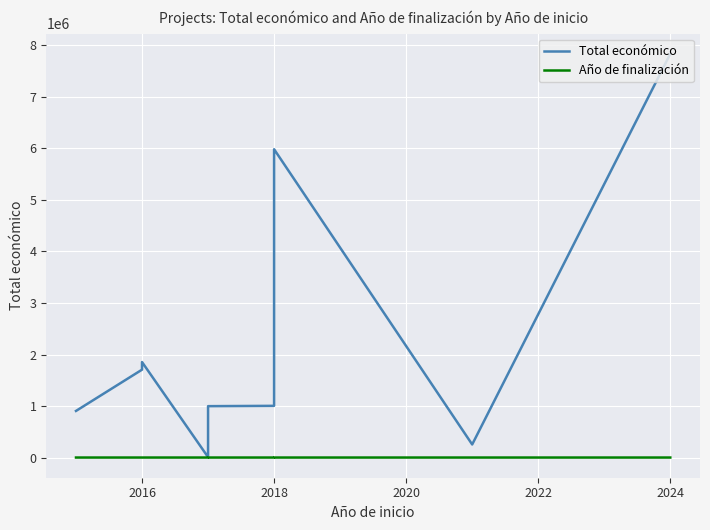

Does the chart display data point markers on the line(s)?

No